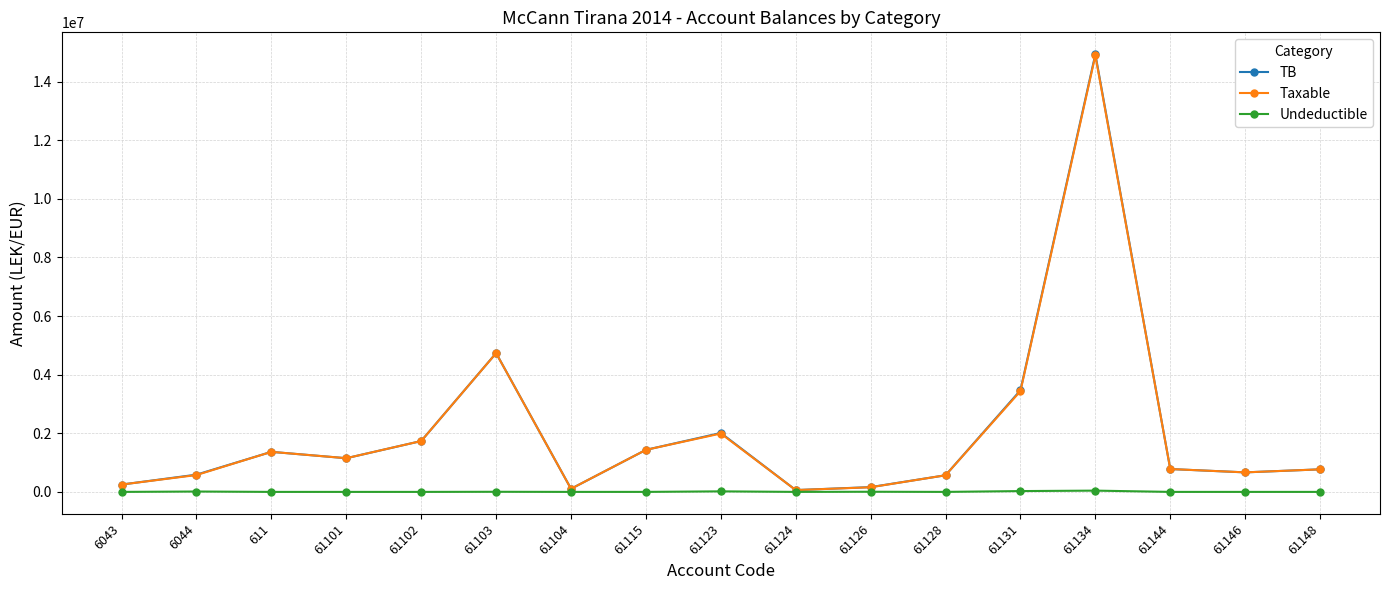

What is the value of the TB point at the 7th from the left?

105900.0